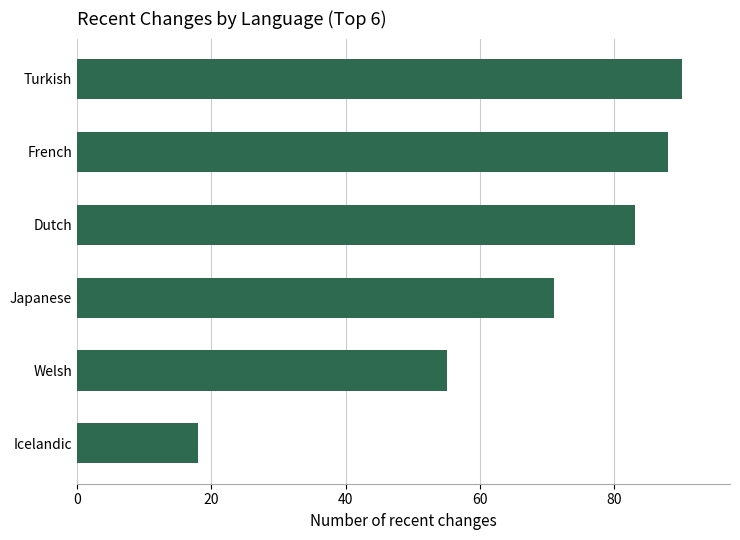

Does the chart contain stacked bars?

No